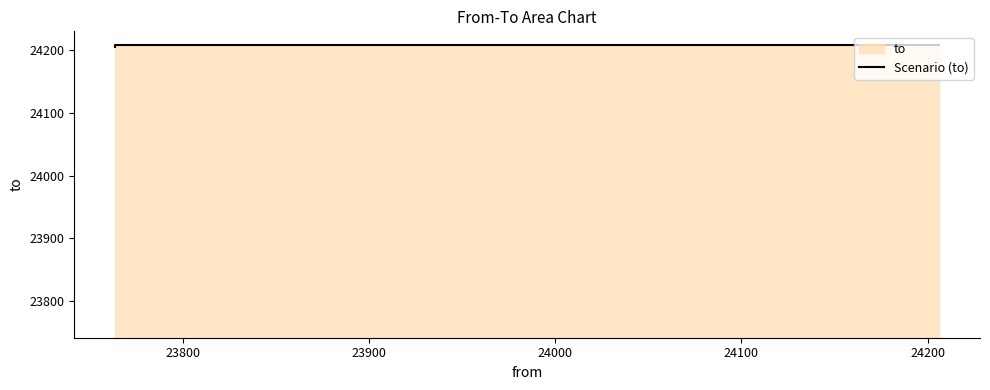

True or false: the data shows 24206 at 23900.

True